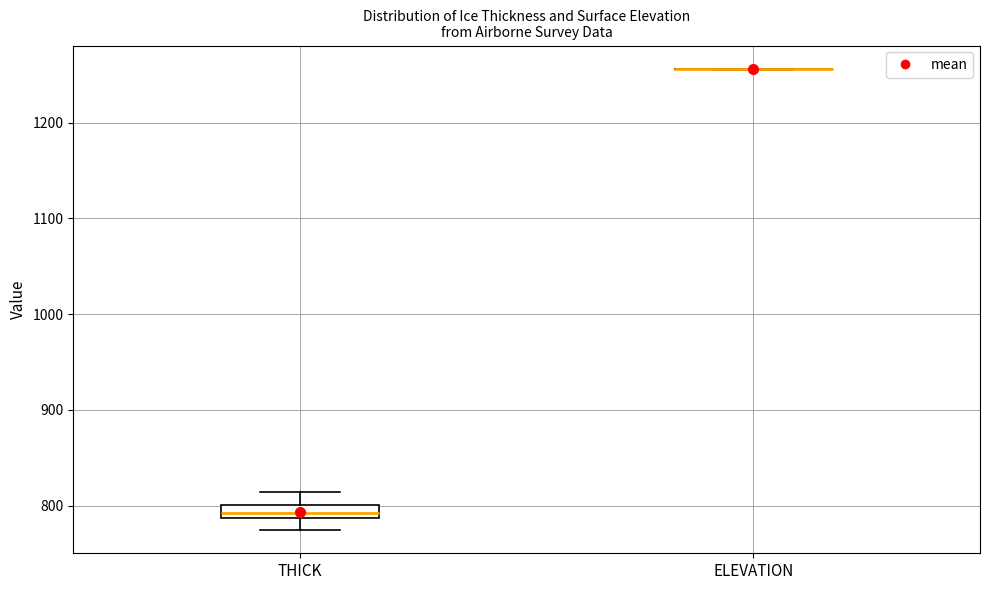

Comparing the boxes themselves (not the whiskers), which one is the tallest?

THICK